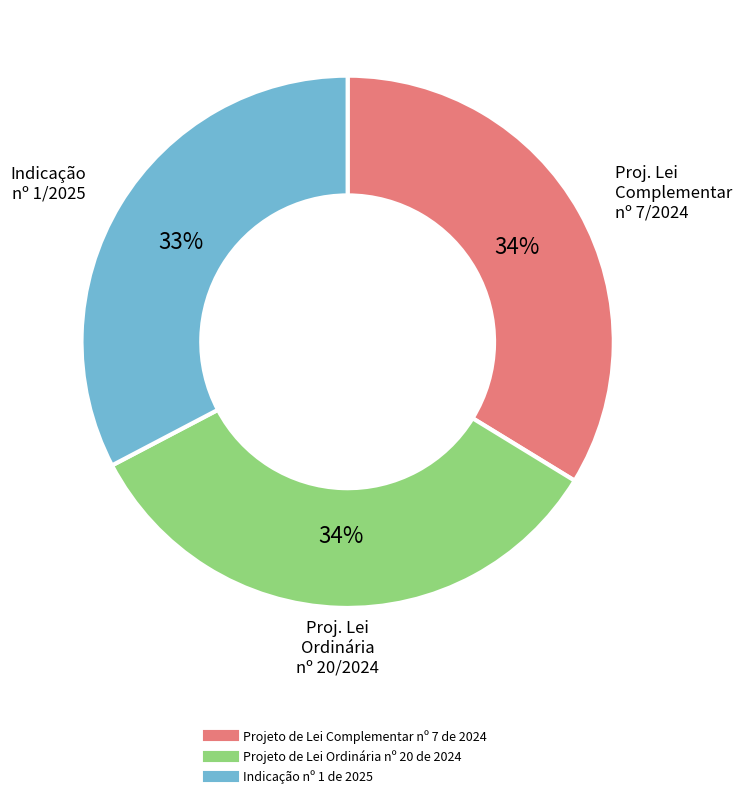

Approximately how many times larger is the value at Projeto de Lei Ordinária nº 20 de 2024 compared to Indicação nº 1 de 2025?

1.0